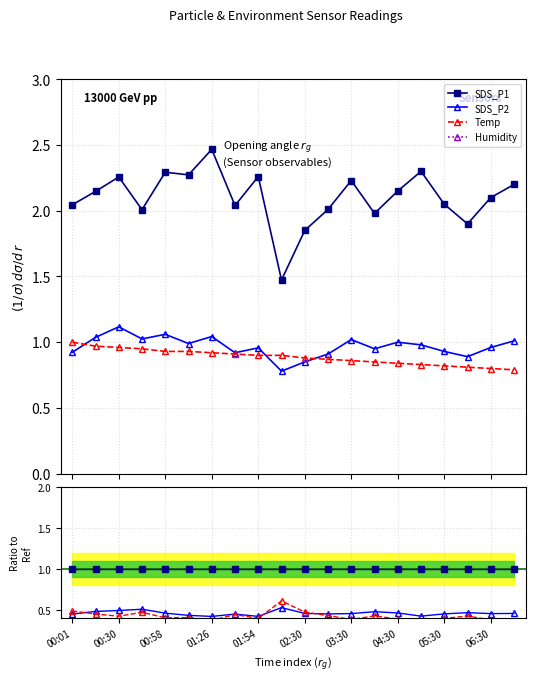

What is the approximate value of Humidity at 02:30?

5.4